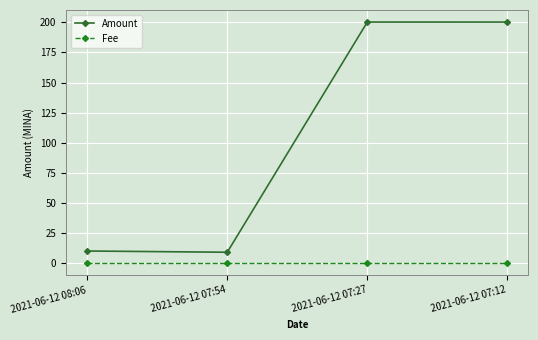

True or false: Fee has a value of 0.0 at 2021-06-12 07:54.

True